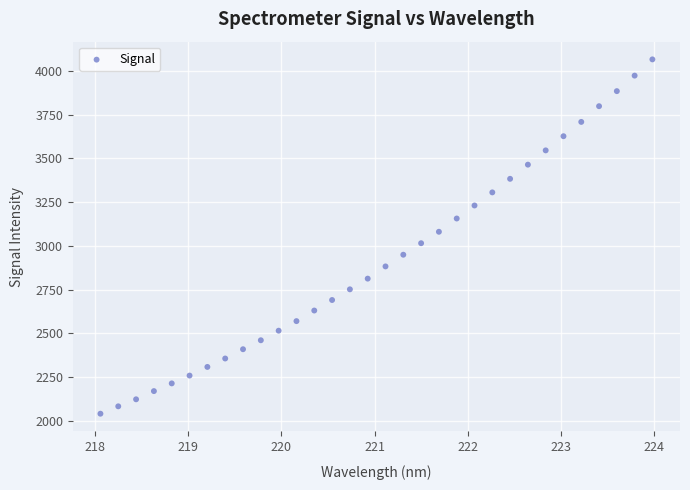

Count the number of points in this scatter plot.

32